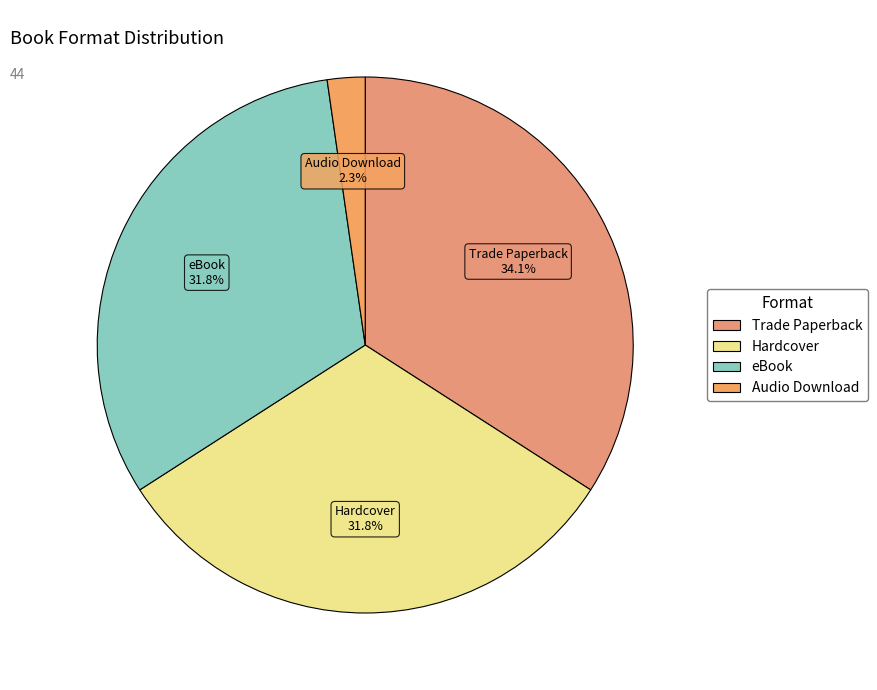

How many segments does this pie chart have?

4